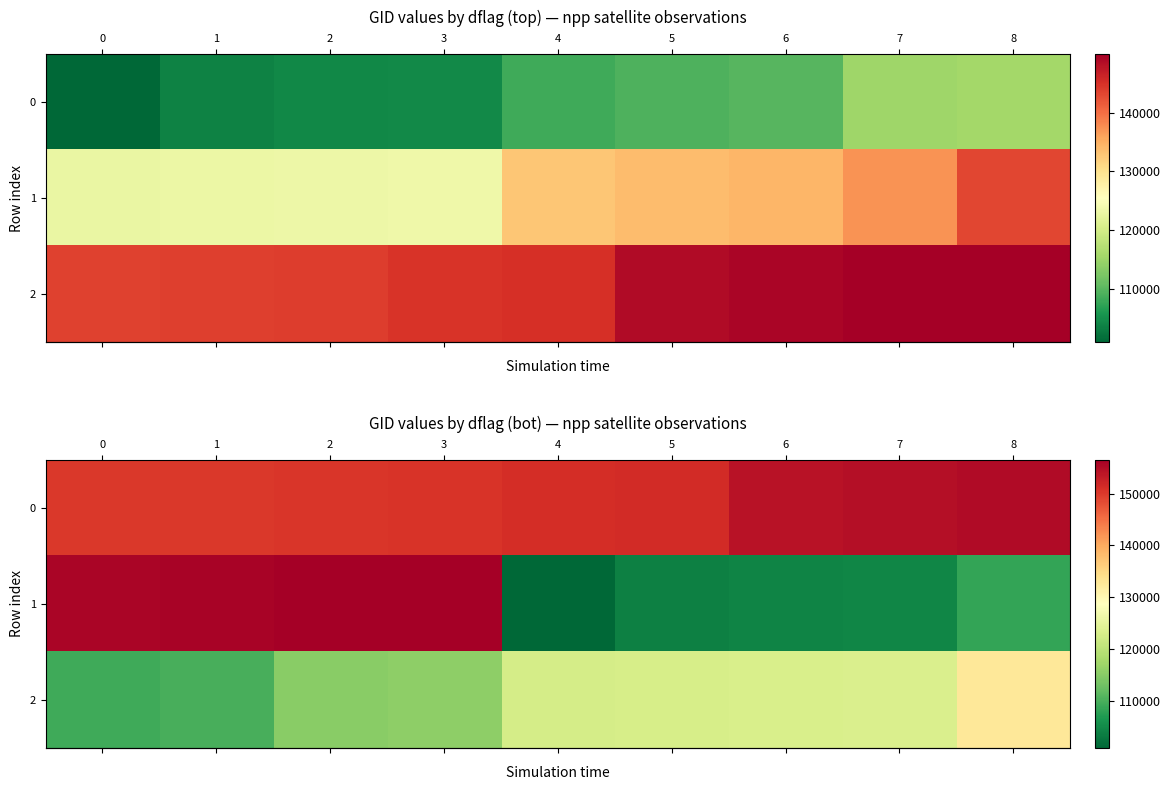

Is the value of row_2 at 2 greater than the value of row_1 at 1?

No